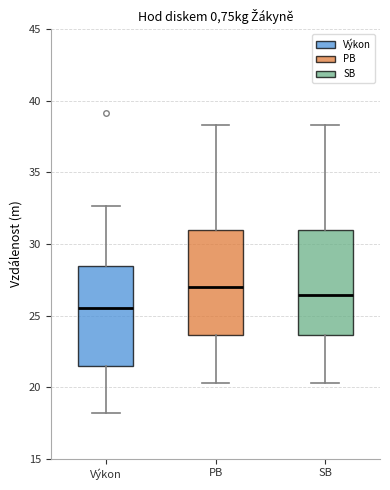

Reading left to right, transcribe this box plot: for each box, give where its median line is, the range the box spans, and where its two whiskers end, as read against the y-axis. The values are not printed on the chart, so give them approximately, as read against the axis.

Výkon: median 25.5, box 21.5 to 28.5, whiskers 18.0 to 32.5
PB: median 27.0, box 23.5 to 31.0, whiskers 20.5 to 38.5
SB: median 26.5, box 23.5 to 31.0, whiskers 20.5 to 38.5